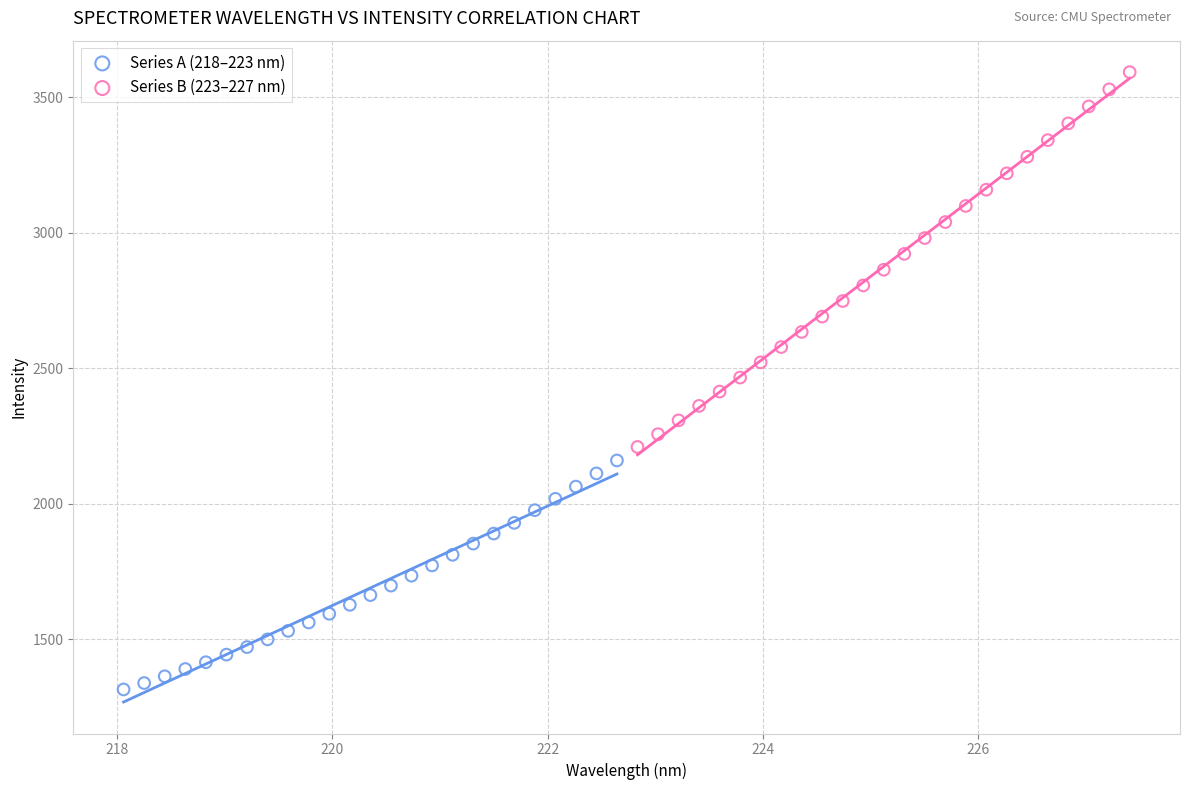

Which series contains the lowest Y value?

Series A (218–223 nm)